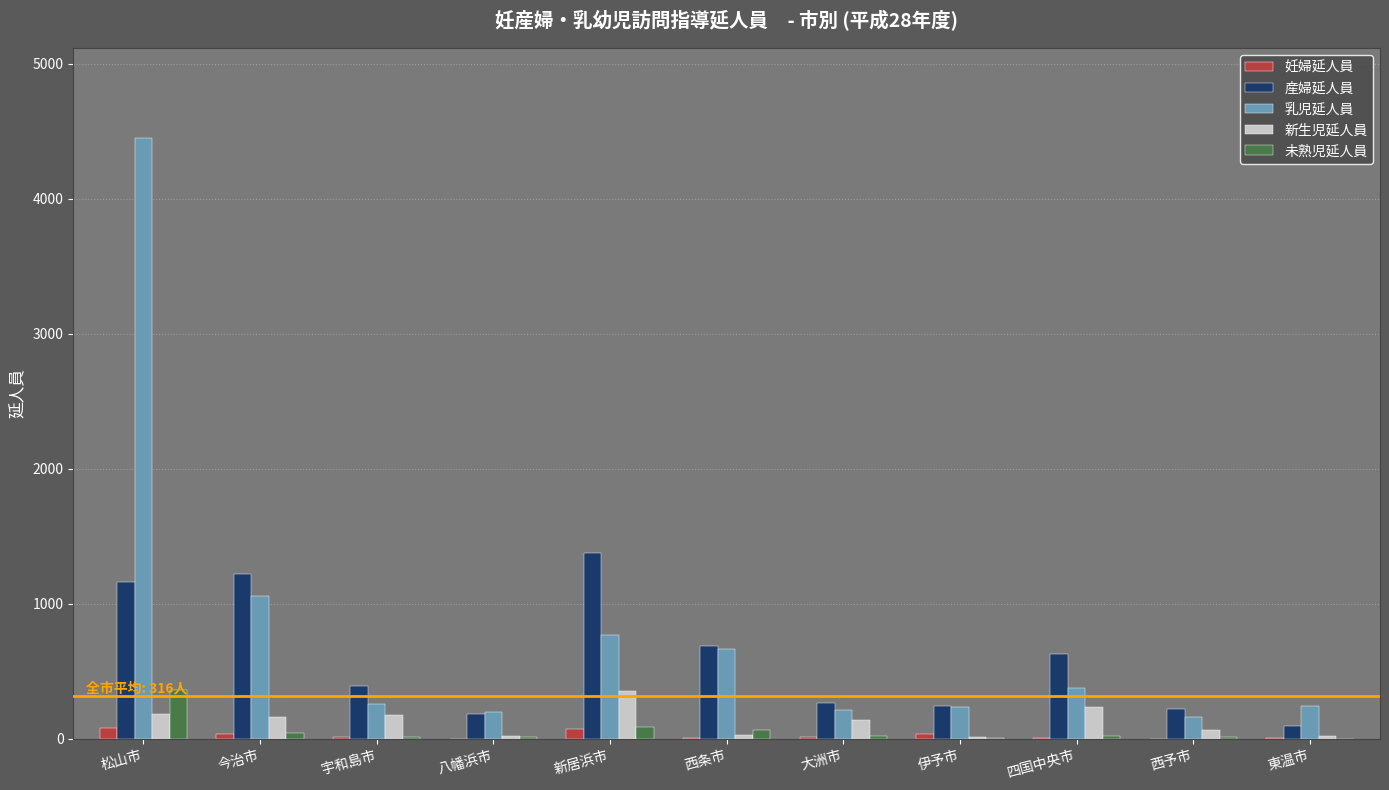

At which label is 乳児延人員 closest to 2305?

今治市